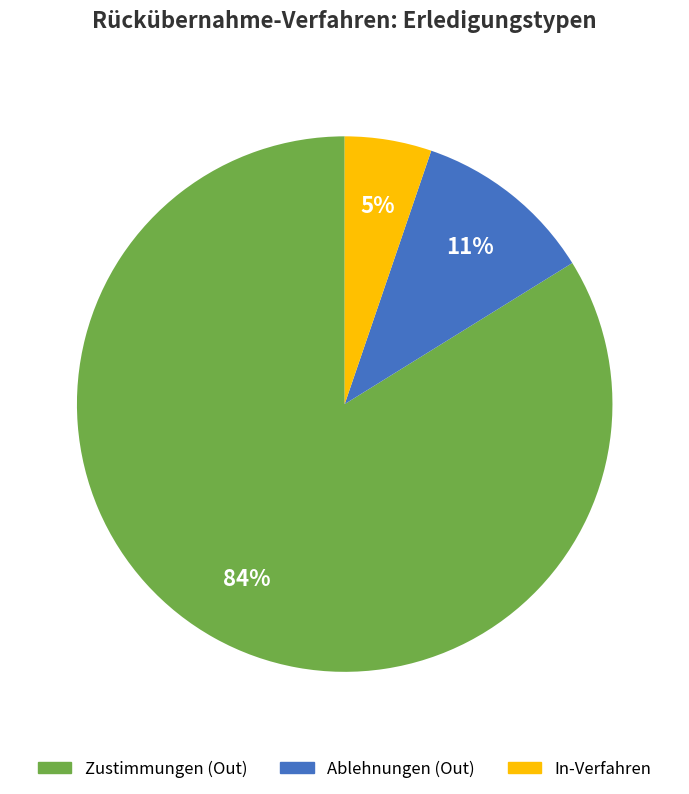

Does any single category account for the majority?

Yes